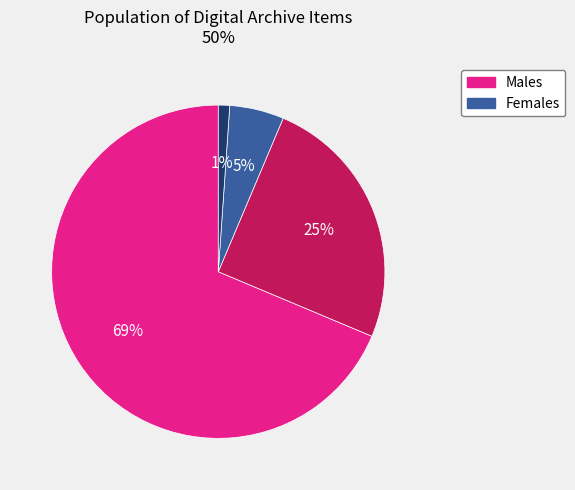

Does any single category account for the majority?

Yes